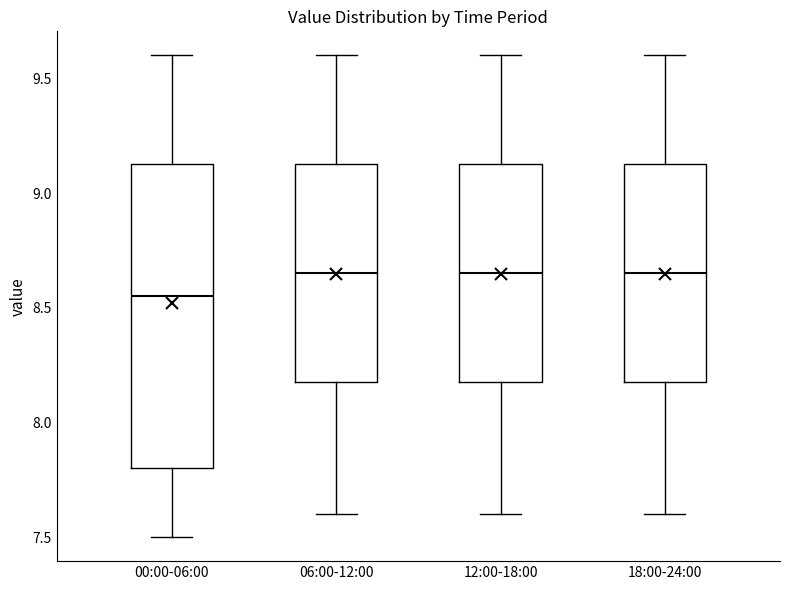

Which box is the tallest, from its lower edge to its upper edge?

00:00-06:00